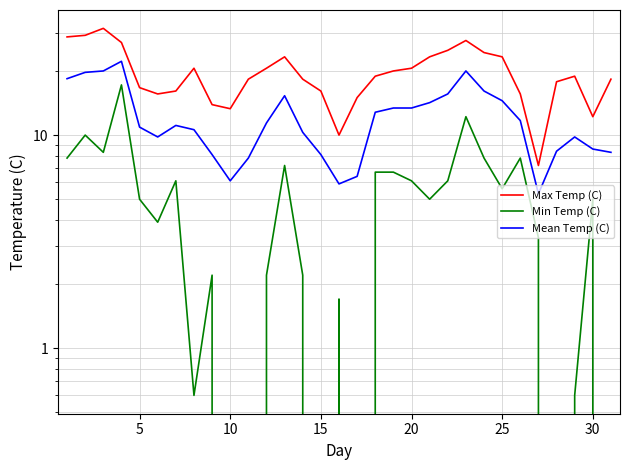

How many lines are shown in the chart?

3